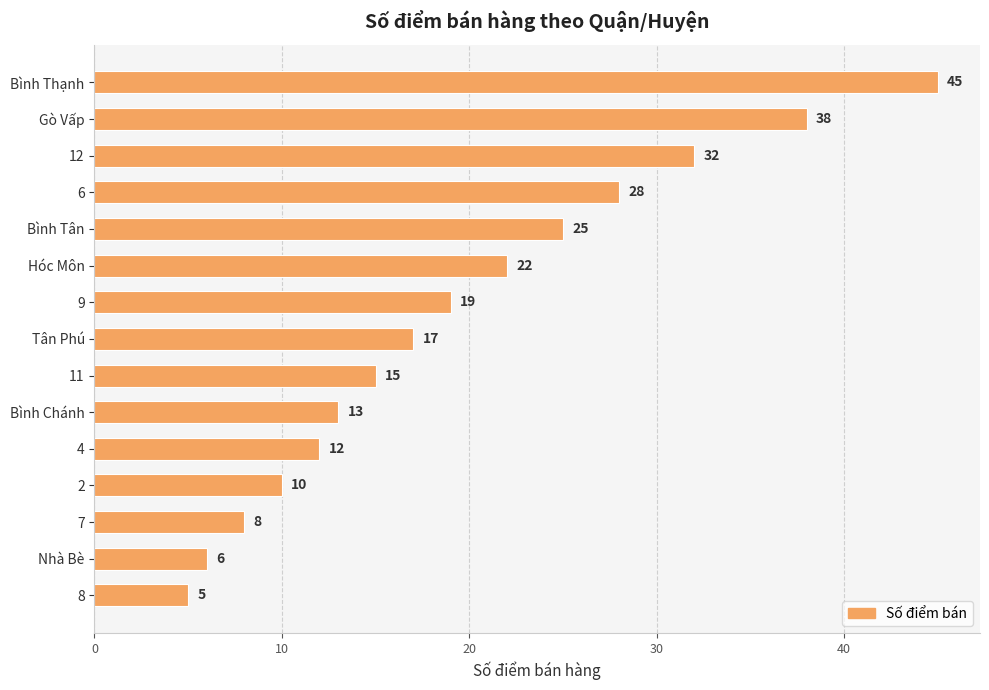

What is the difference between the second highest and second lowest values?

32